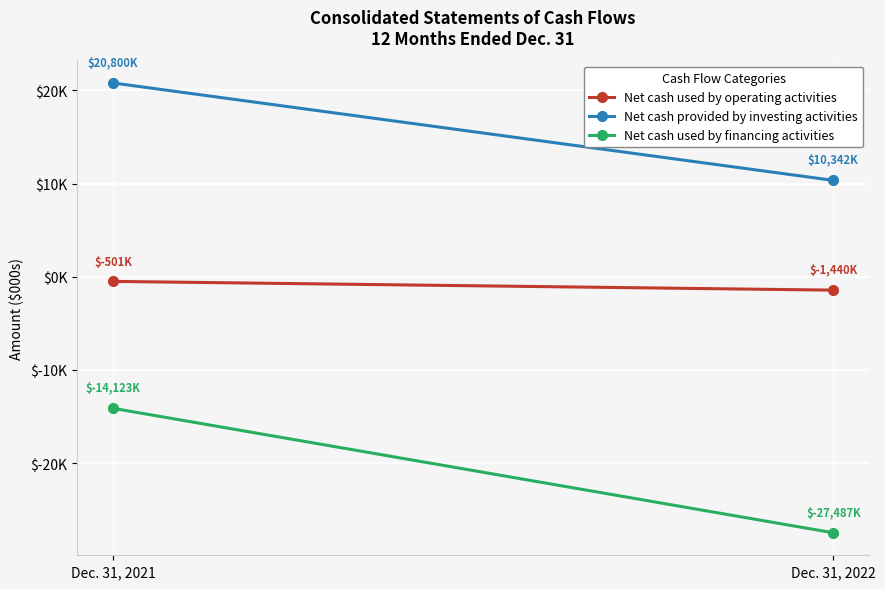

How many series are shown in this chart?

3